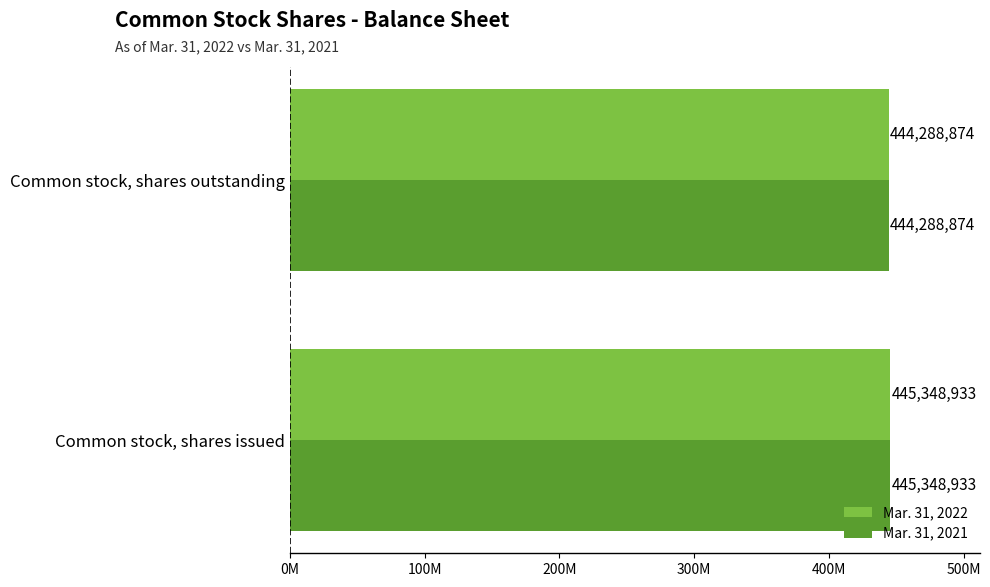

At which label is Mar. 31, 2021 closest to 444818903?

Common stock, shares outstanding